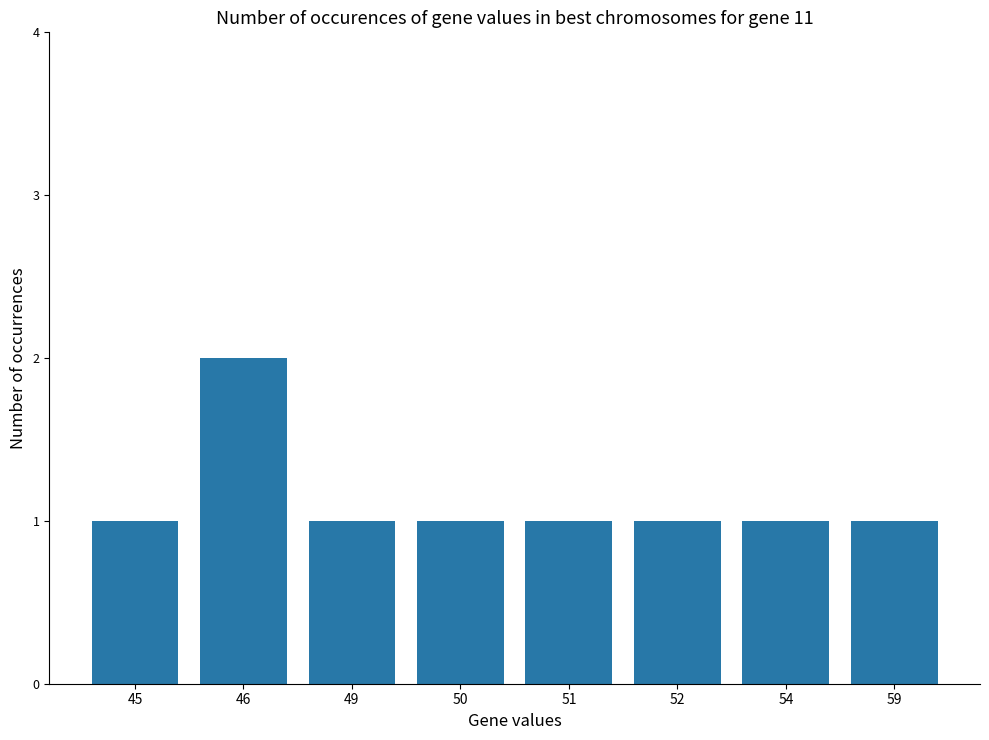

What is the sum of all values?

9